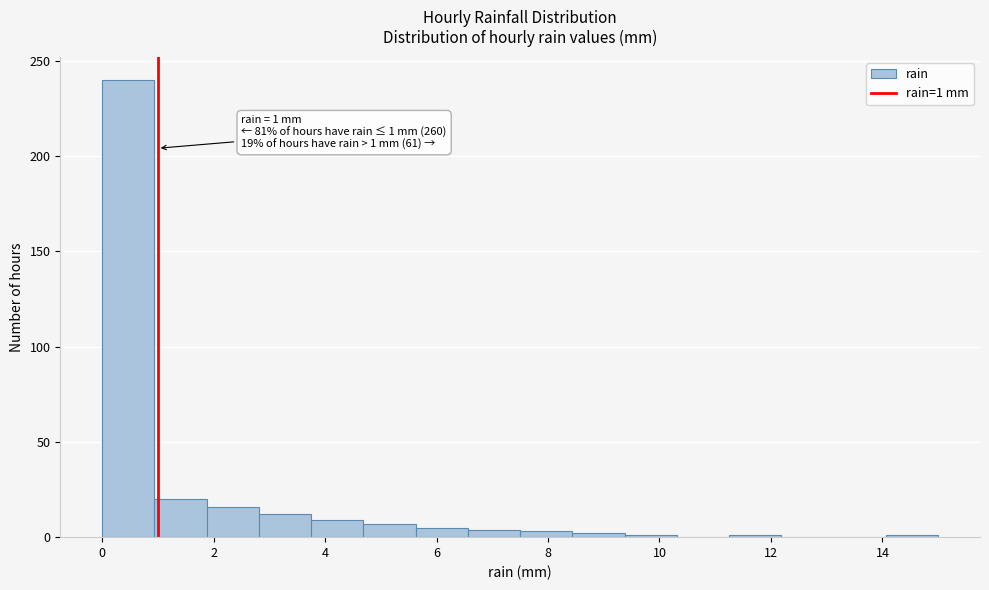

Over which range of the x-axis is the bar tallest?

0.0 to 1.0